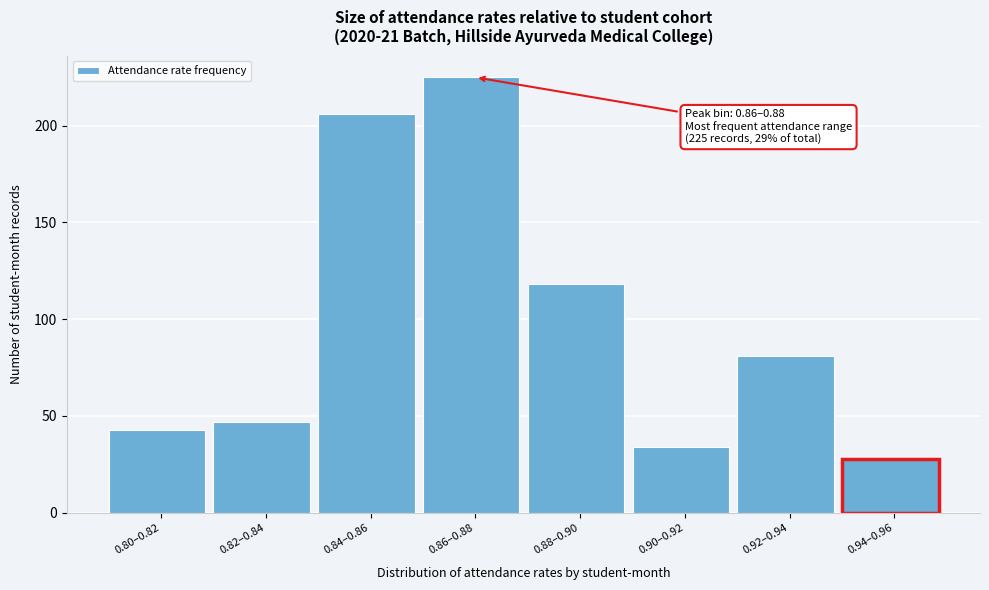

Reading left to right, transcribe all the data shown in this chart.

43	47	206	225	118	34	81	28